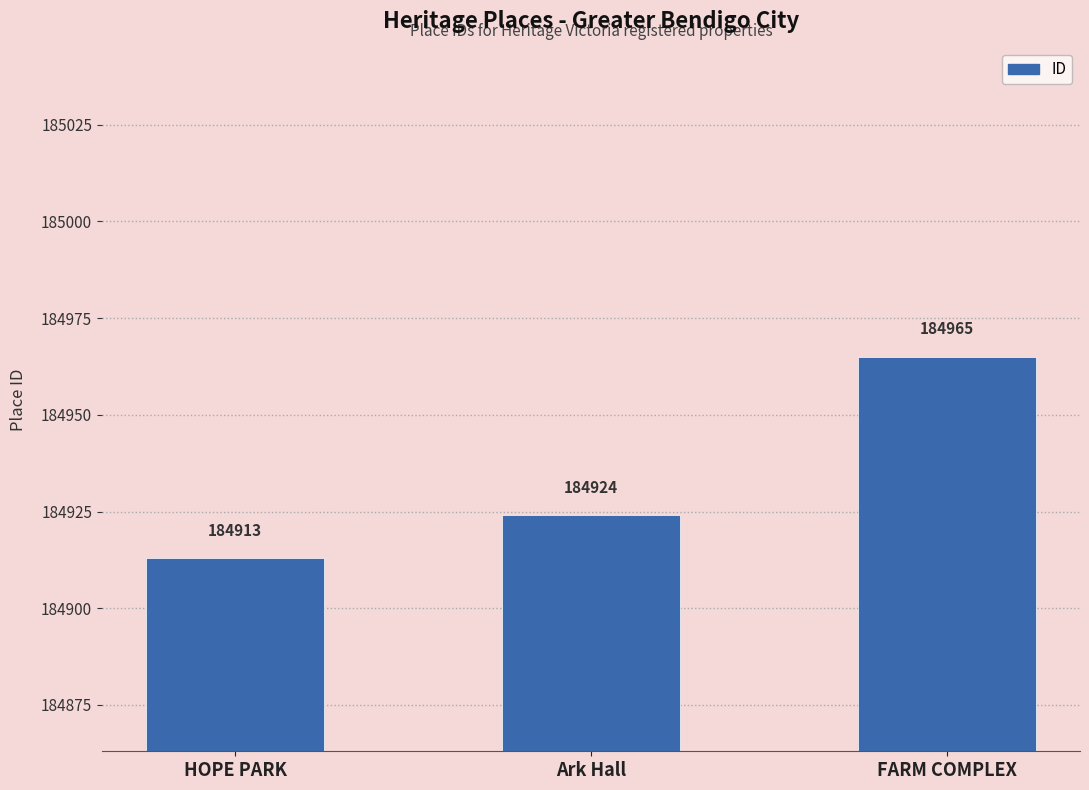

Reading left to right, list all the values displayed in this chart.

184913	184924	184965